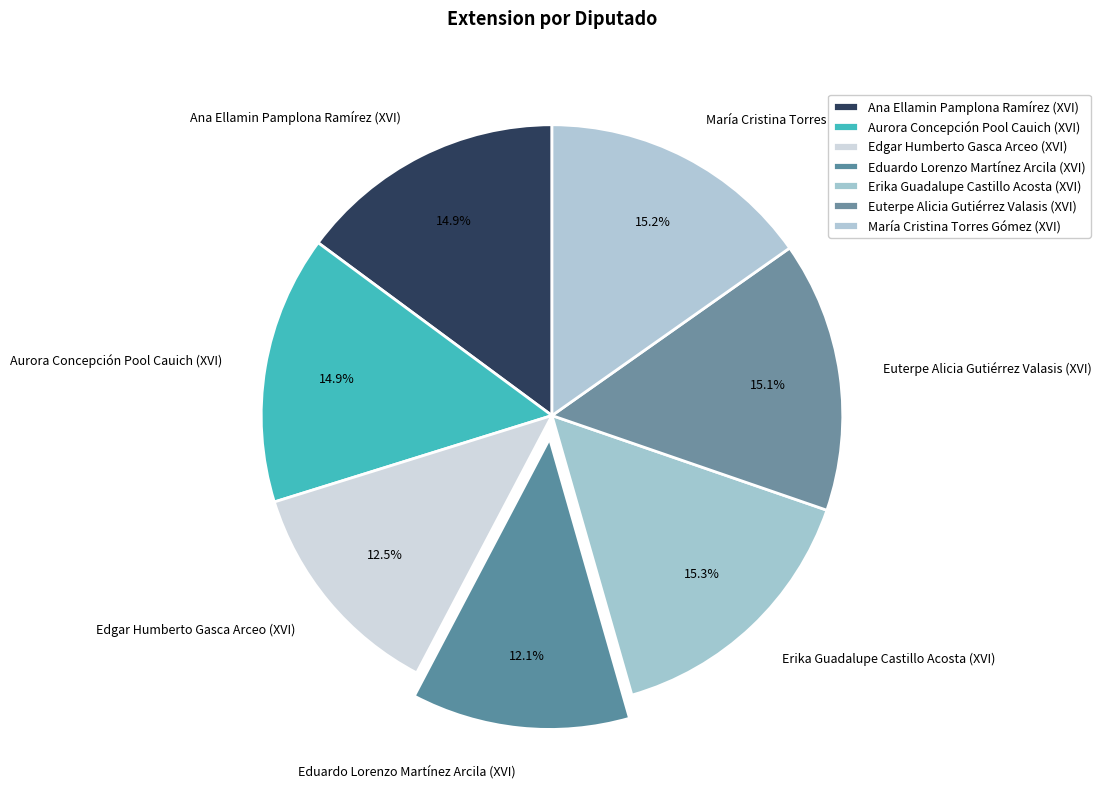

Is Erika Guadalupe Castillo Acosta (XVI) the majority of the pie?

No